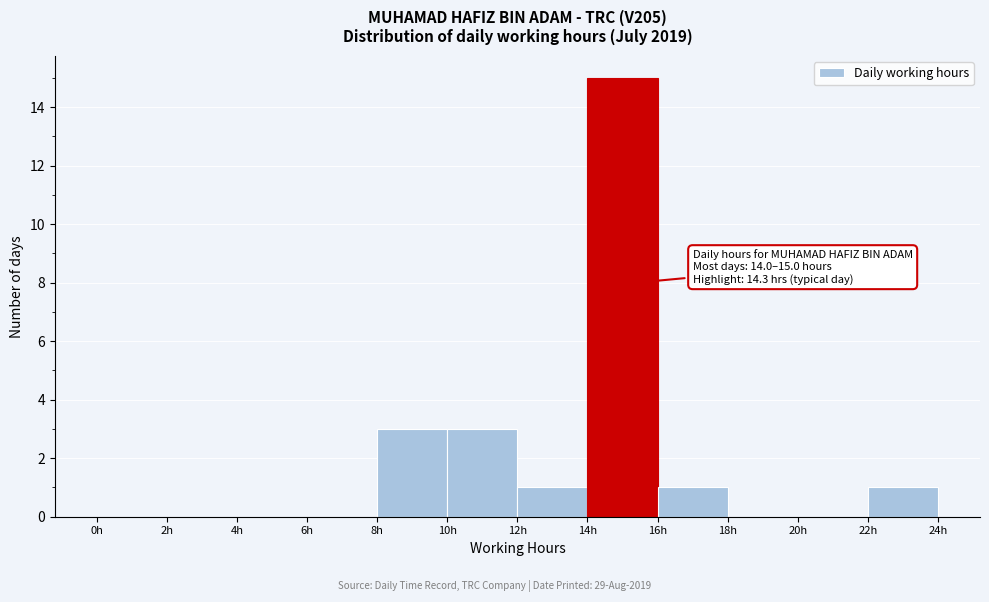

Which range on the x-axis has the tallest bar?

14 to 16